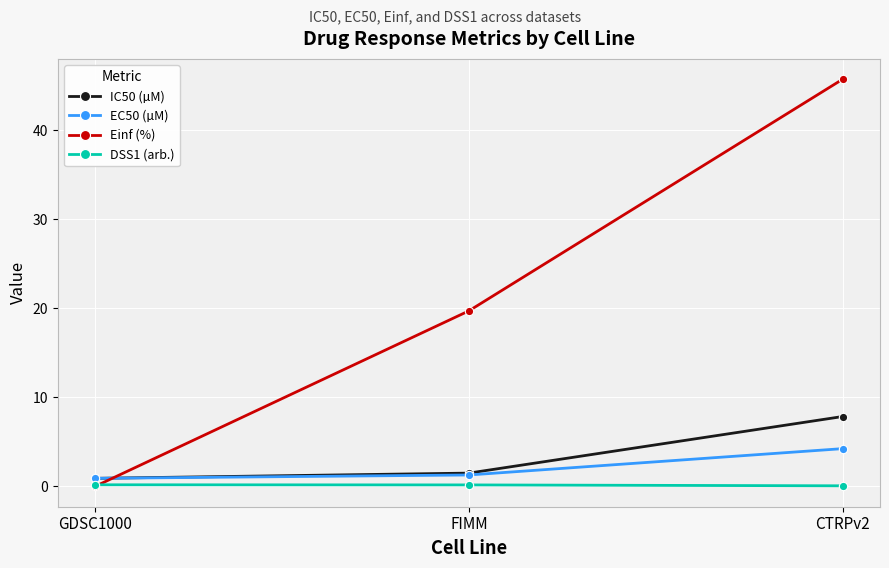

The EC50 (µM) series shows 1.3 at FIMM. True or false?

True